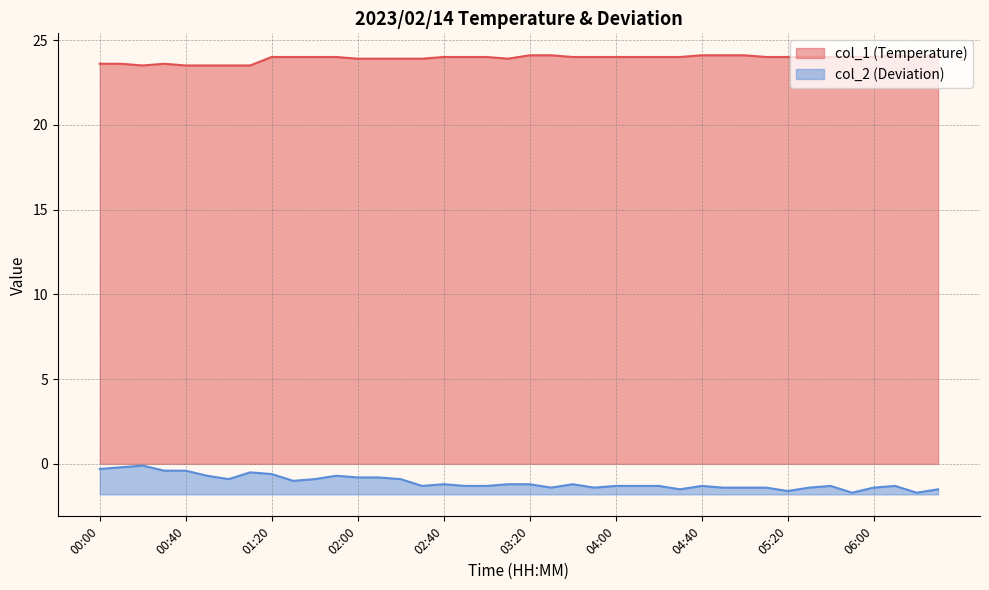

Between 05:30 and 03:20, which is larger?

03:20